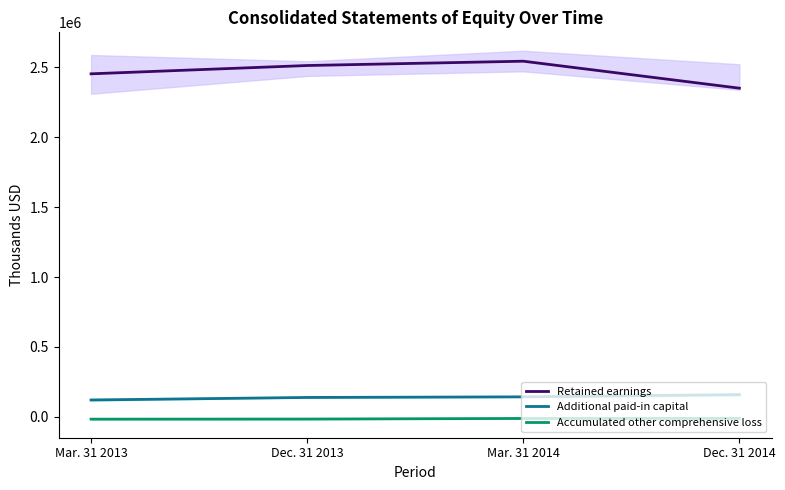

What is the total value across all series at Dec. 31 2014?

2498032